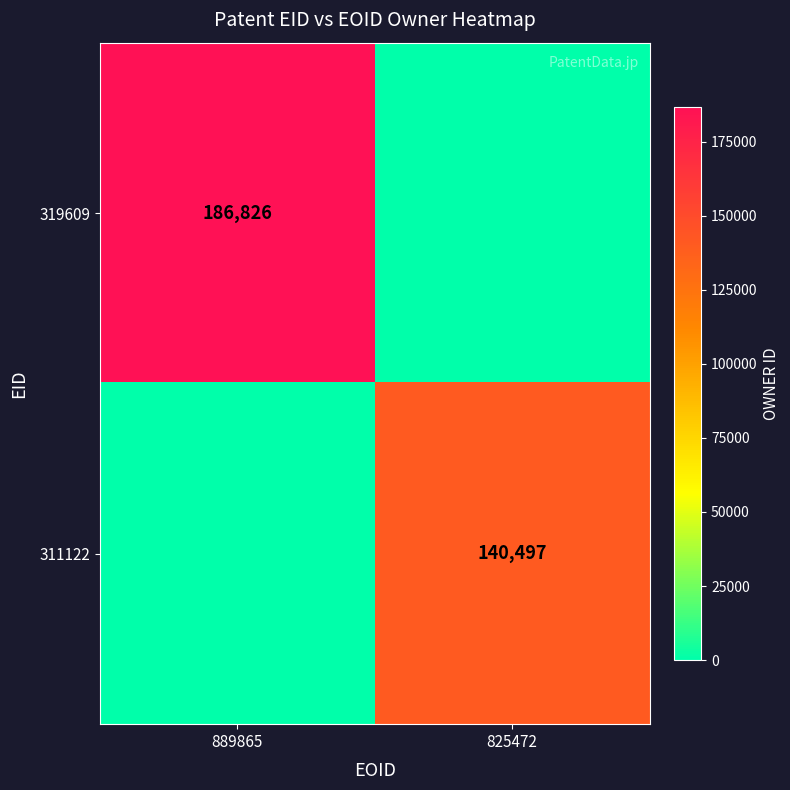

The value of 319609 at 889865 is 186826. True or false?

True